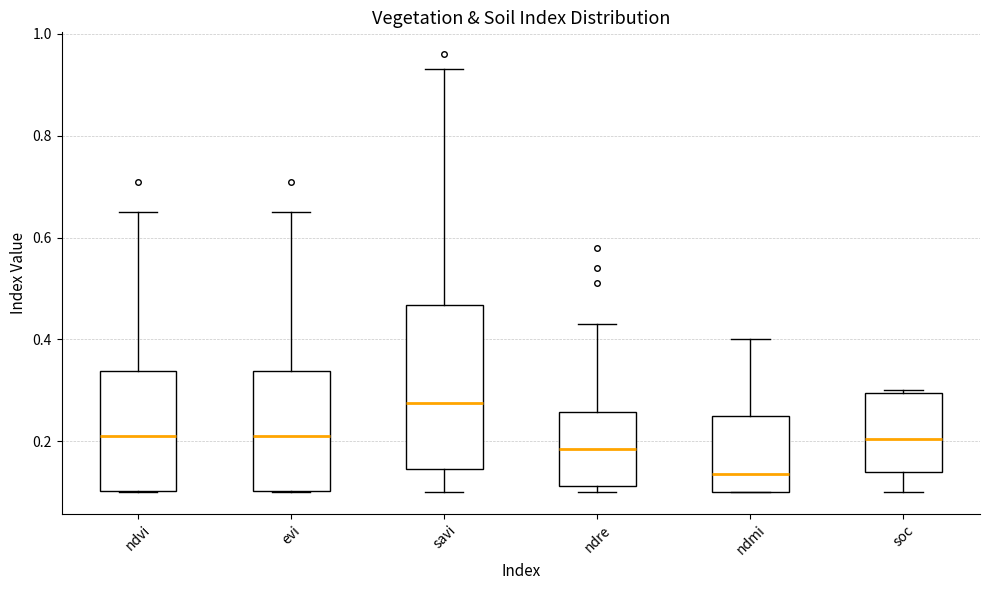

Where does the upper whisker of the box for ndmi end on the y-axis? The values are not printed on the chart, so give them approximately, as read against the axis.

0.40